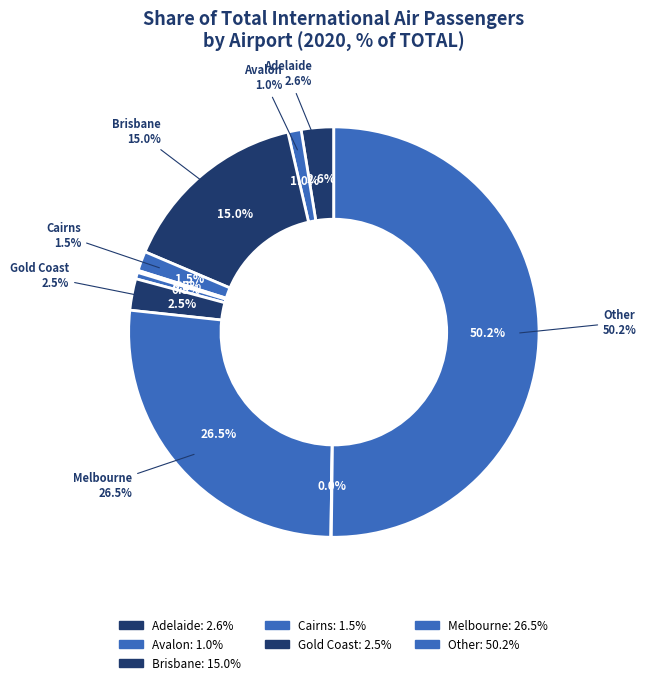

What is the ratio of the value at Melbourne to the value at Adelaide?

10.4